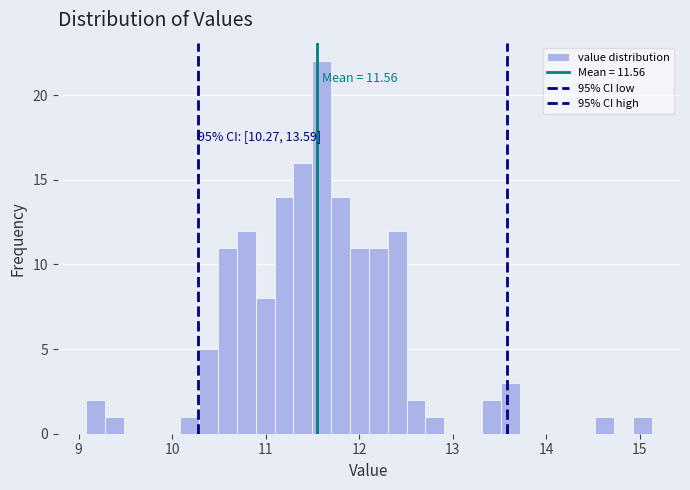

Read against the x-axis, roughly where is the centre of the tallest bar?

11.6